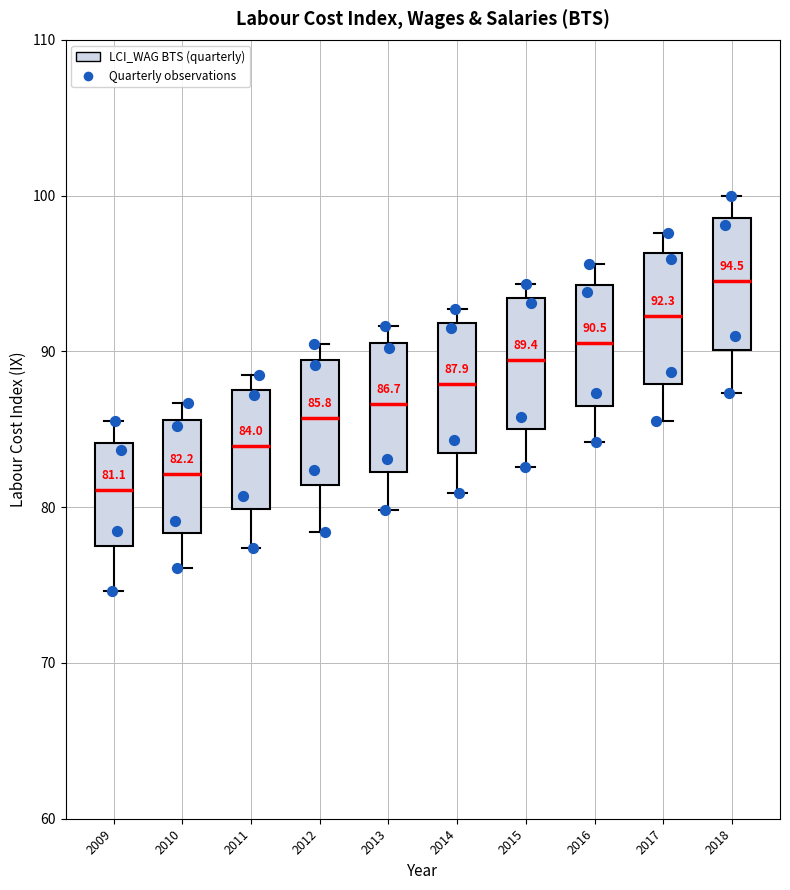

Which box has the lowest median line?

2009